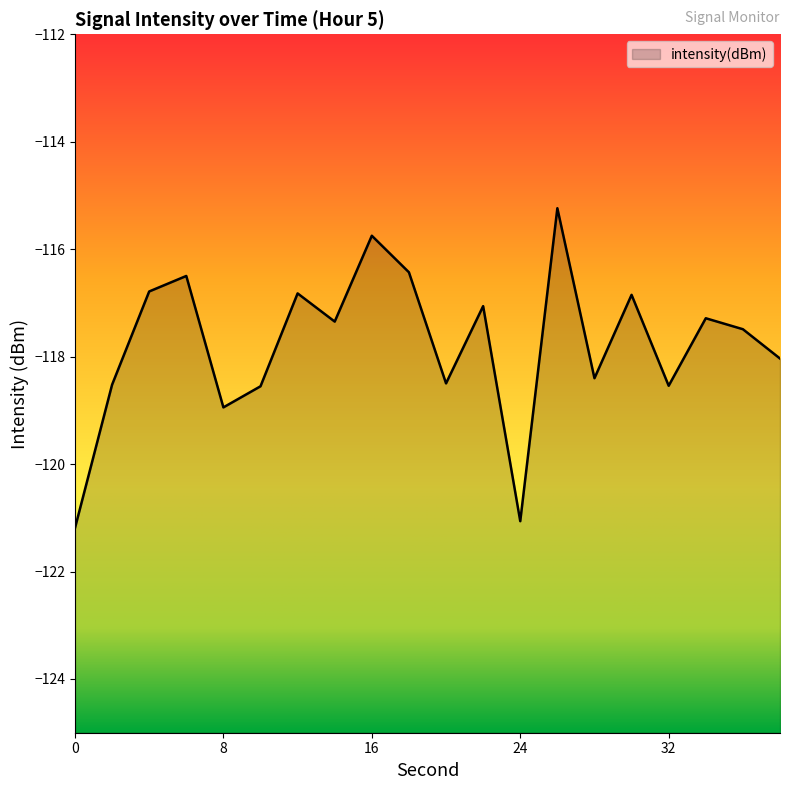

What is the approximate value at 0?

-121.2